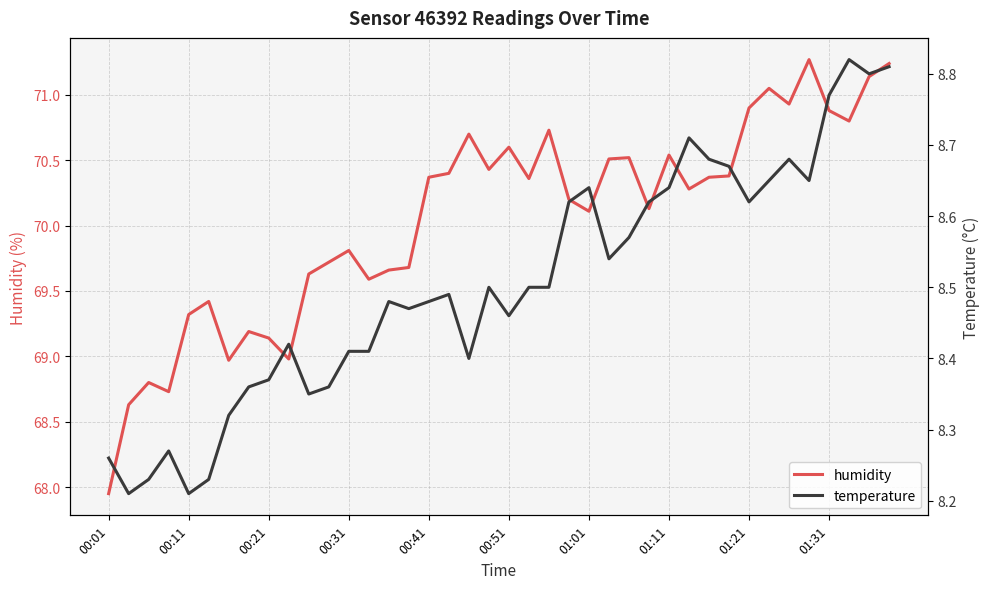

Where does the humidity series first go above 70?

00:41